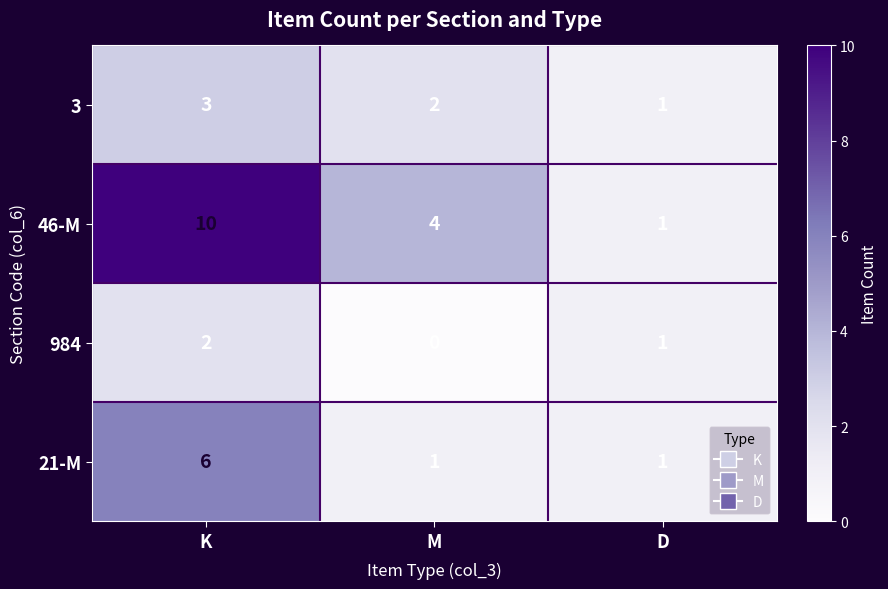

Reading left to right, transcribe all the data shown in this chart.

3: 3	2	1
46-M: 10	4	1
984: 2	0	1
21-M: 6	1	1